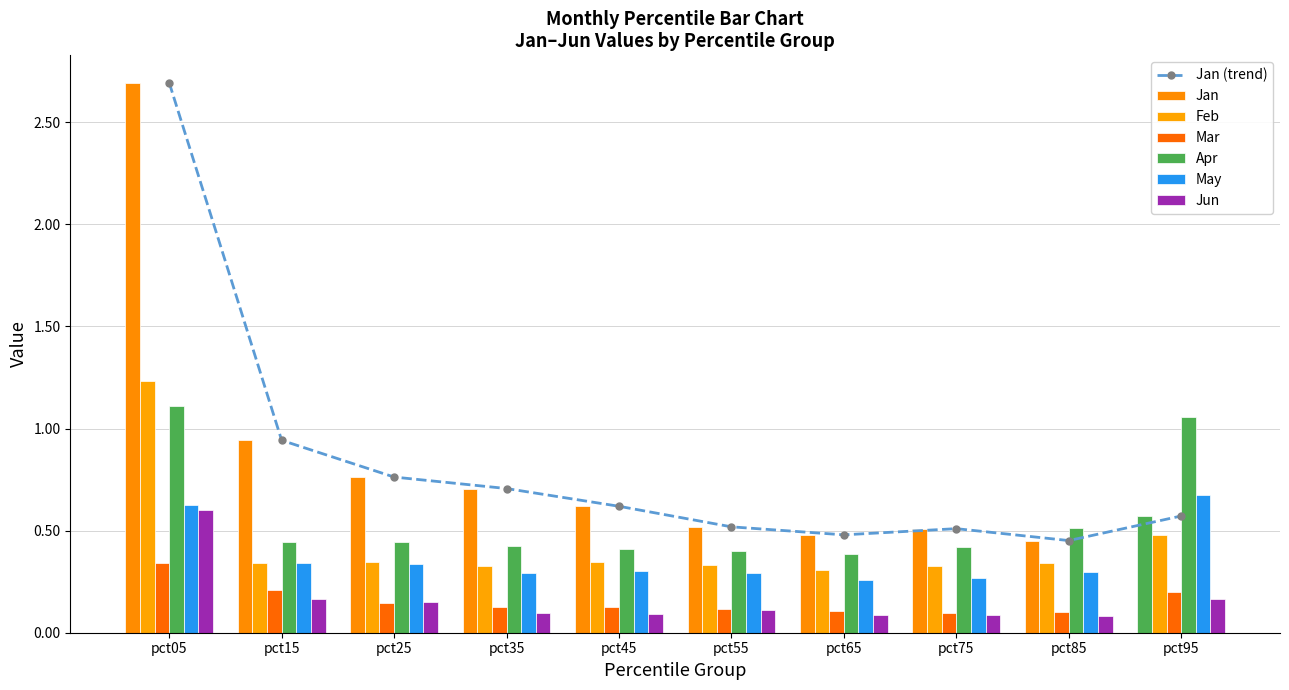

What is the value of the May bar at the 2nd from the left?

0.3